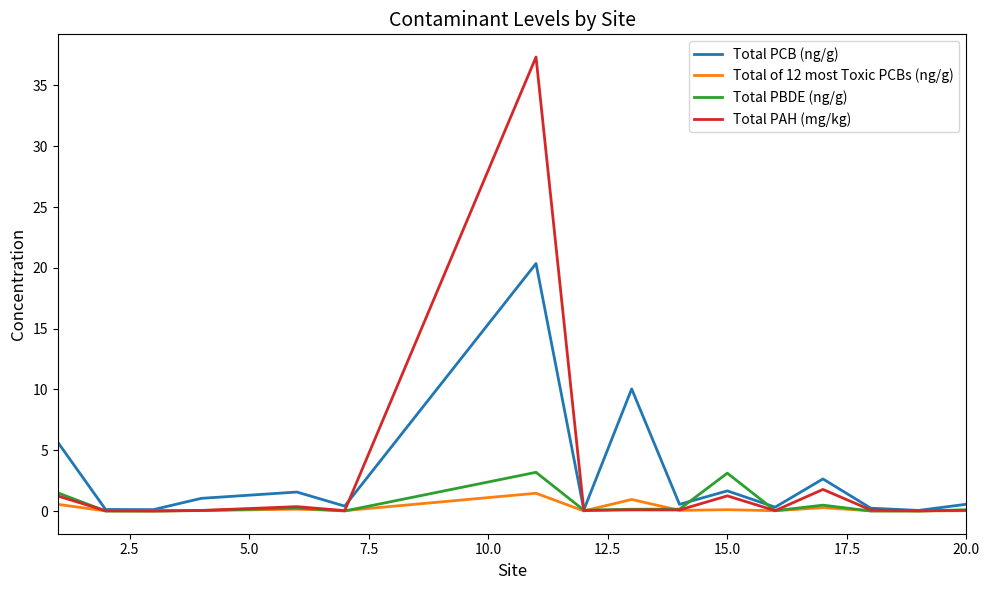

What is the maximum value for Total PBDE (ng/g)?

3.2